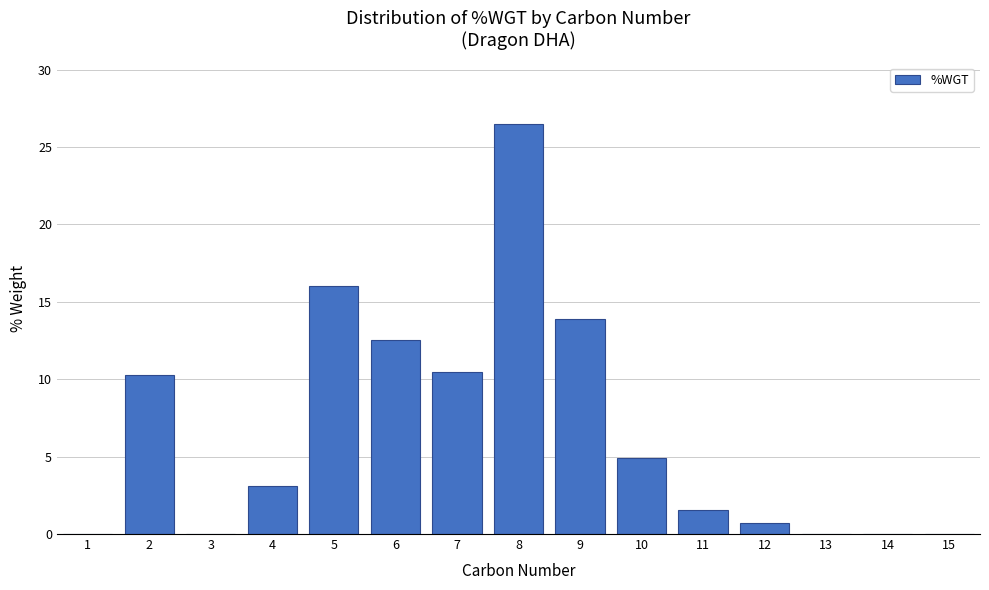

The chart shows a value of 17.5 at 14. True or false?

False